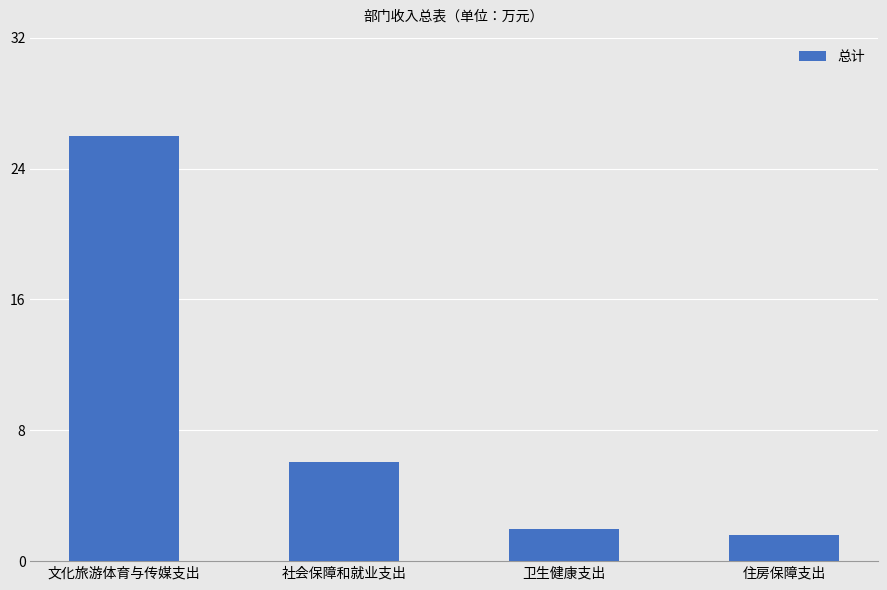

What is the difference between the second highest and minimum values?

4.4